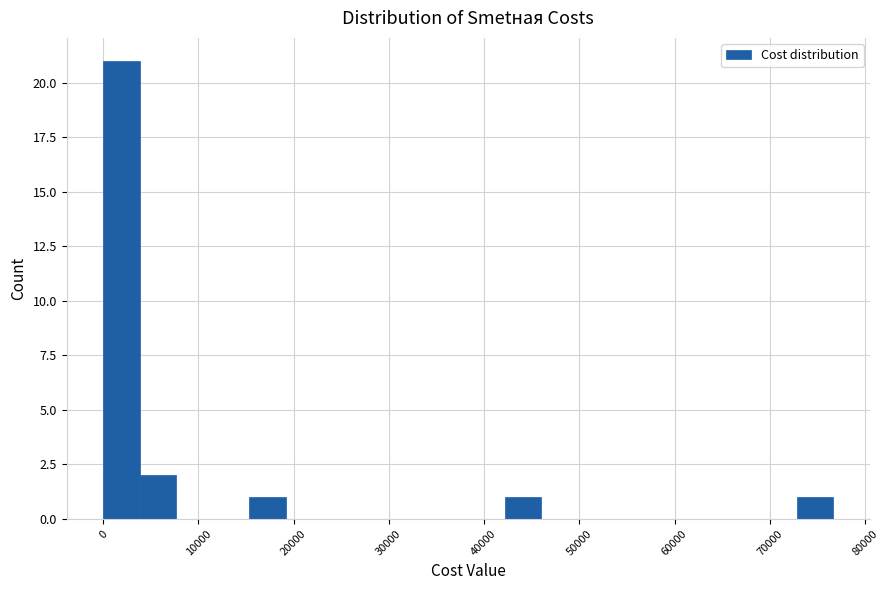

Read against the x-axis, roughly where is the centre of the tallest bar?

2000